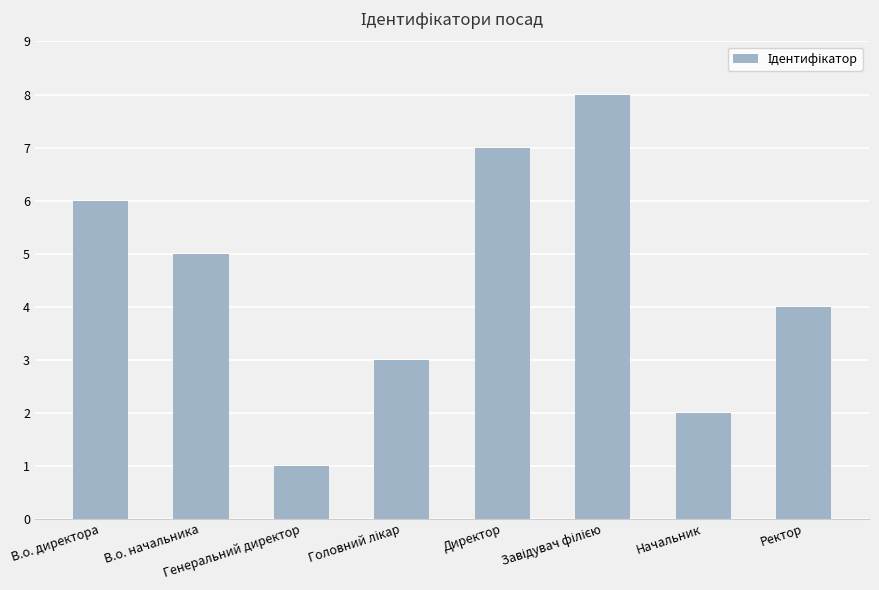

What is the label of the 8th bar from the right?

В.о. директора